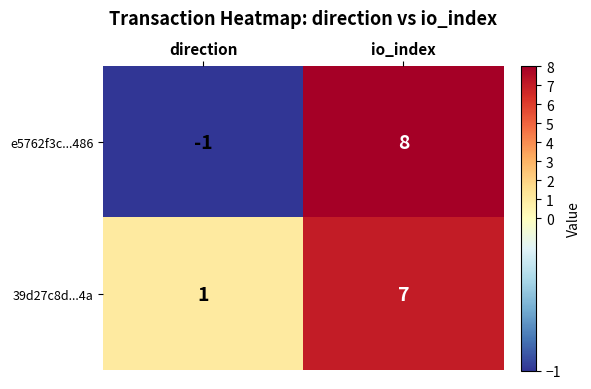

Rank the series by their maximum value, from lowest to highest.

39d27c8d...4a, e5762f3c...486